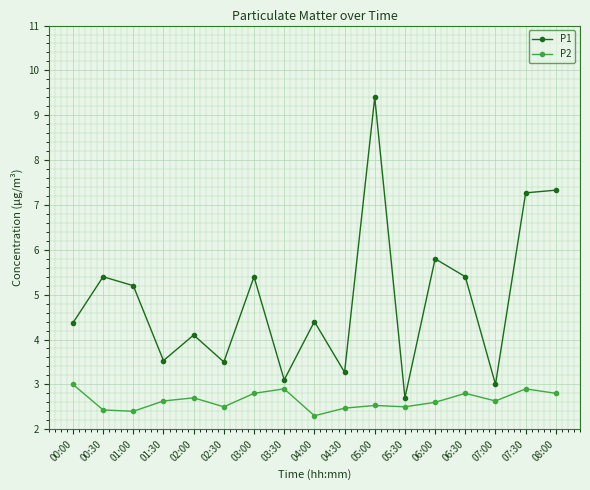

List the series in order of their peak value, lowest first.

P2, P1